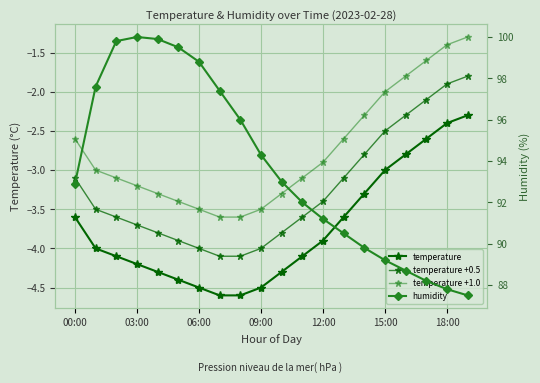

Reading left to right, transcribe all the data shown in this chart.

temperature: -3.6	-4.0	-4.1	-4.2	-4.3	-4.4	-4.5	-4.6	-4.6	-4.5	-4.3	-4.1	-3.9	-3.6	-3.3	-3.0	-2.8	-2.6	-2.4	-2.3
temperature +0.5: -3.1	-3.5	-3.6	-3.7	-3.8	-3.9	-4.0	-4.1	-4.1	-4.0	-3.8	-3.6	-3.4	-3.1	-2.8	-2.5	-2.3	-2.1	-1.9	-1.8
temperature +1.0: -2.6	-3.0	-3.1	-3.2	-3.3	-3.4	-3.5	-3.6	-3.6	-3.5	-3.3	-3.1	-2.9	-2.6	-2.3	-2.0	-1.8	-1.6	-1.4	-1.3
humidity: 92.9	97.6	99.8	100.0	99.9	99.5	98.8	97.4	96.0	94.3	93.0	92.0	91.2	90.5	89.8	89.2	88.7	88.2	87.8	87.5